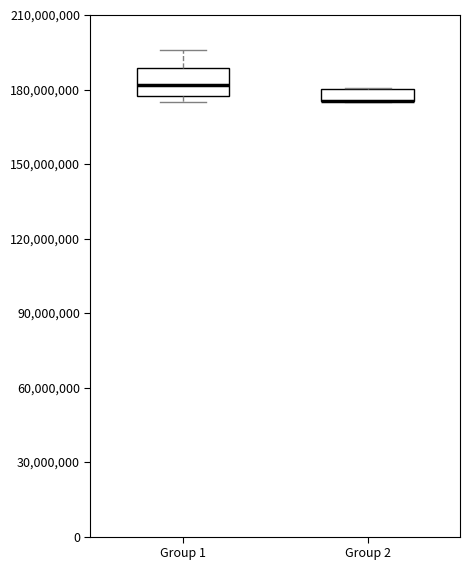

Where does the upper whisker of the box for Group 1 end on the y-axis? The values are not printed on the chart, so give them approximately, as read against the axis.

195000000